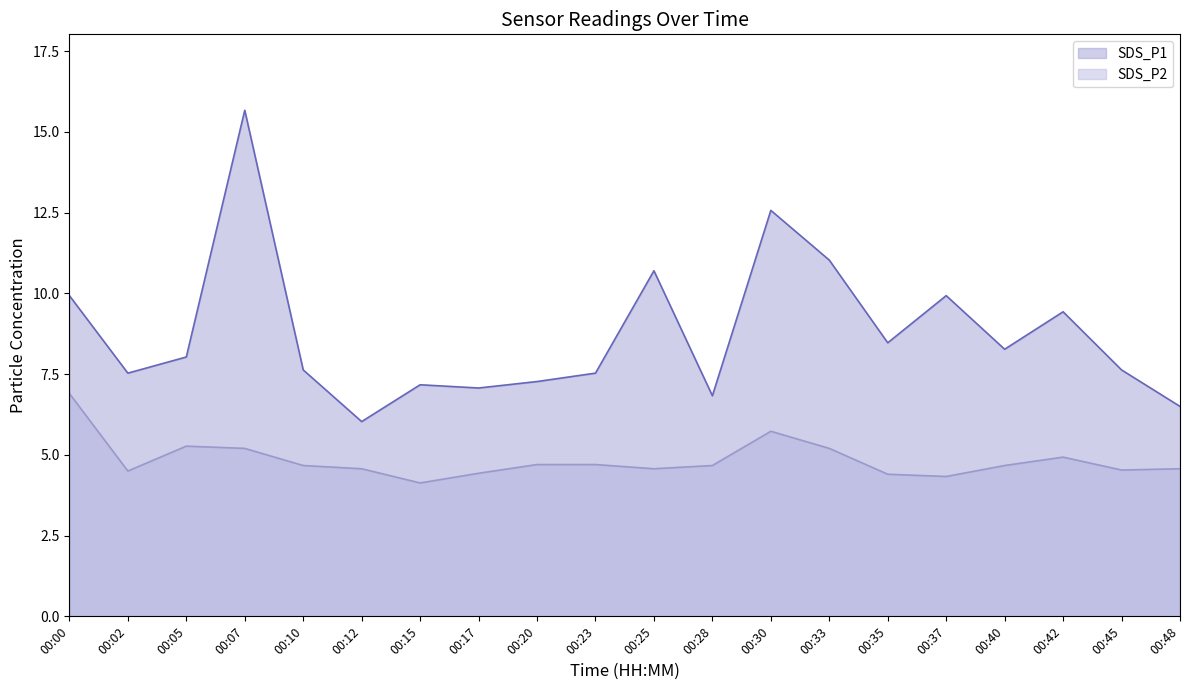

How many distinct data groups are displayed?

2